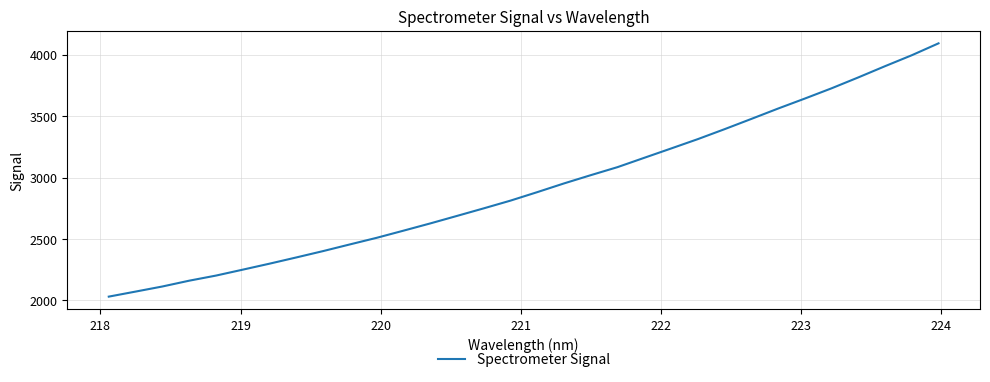

What is the smallest value displayed?

2030.9